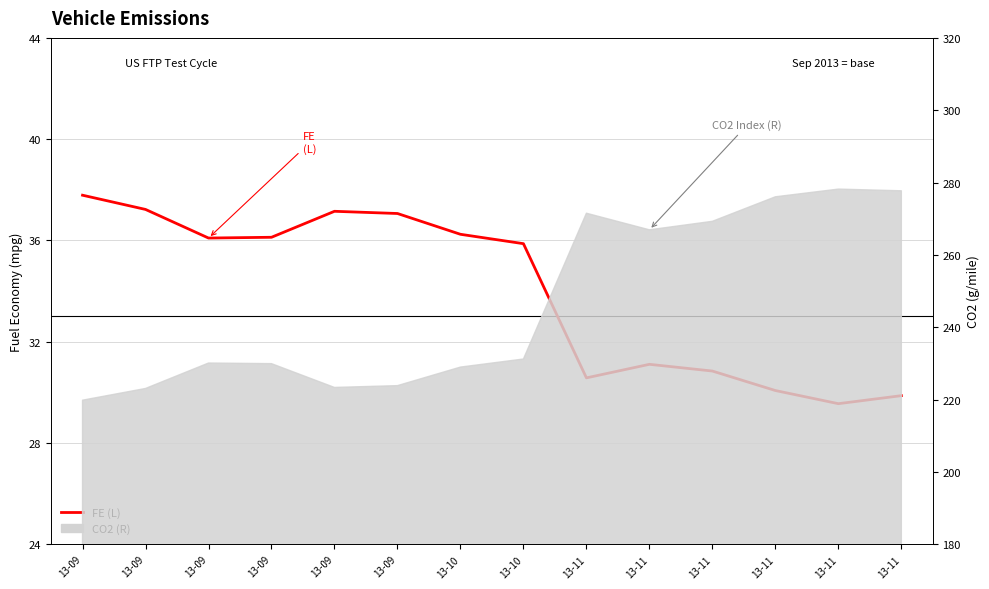

The chart shows a value of 62.2 at 13-10. True or false?

False